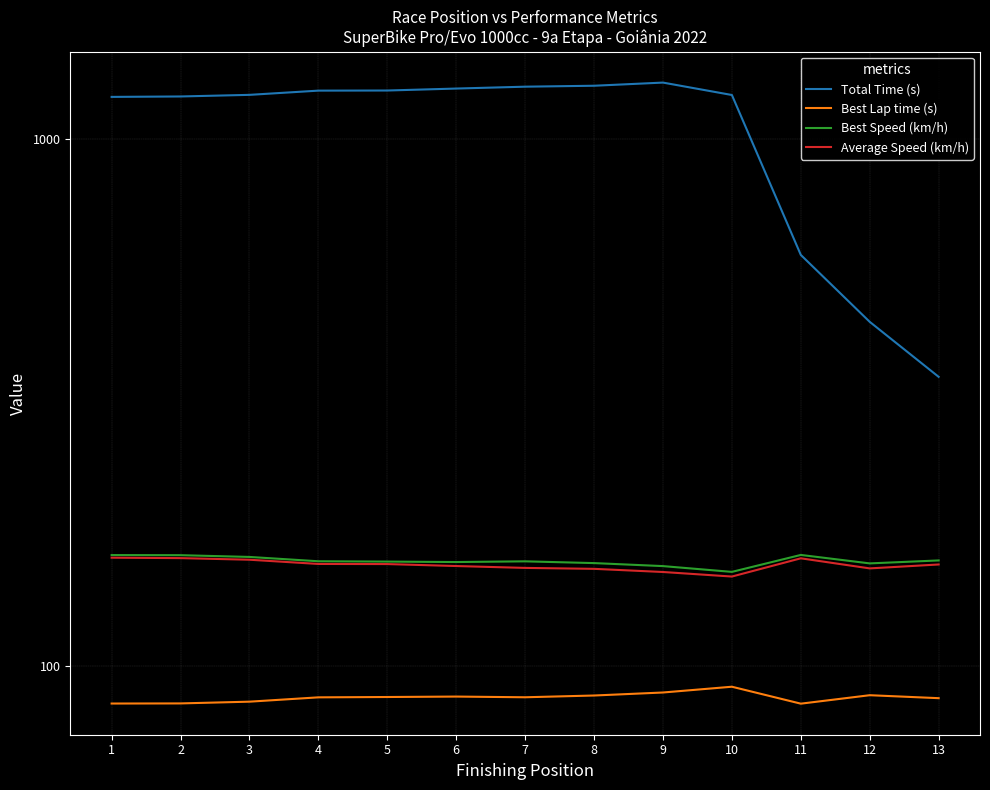

Is this an area chart (filled region under the line)?

No